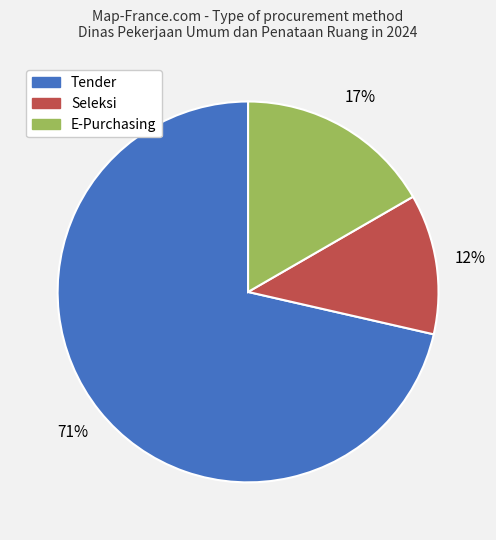

Does any single category account for the majority?

Yes